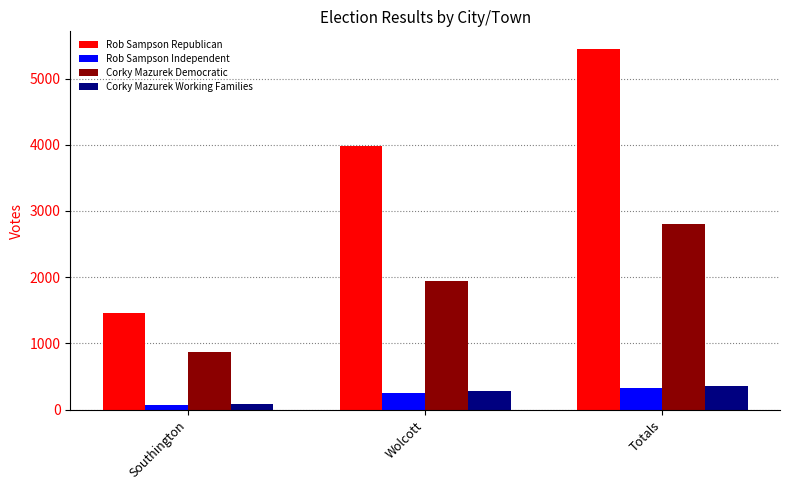

Is it true that Corky Mazurek Democratic equals 1373 at Southington?

False